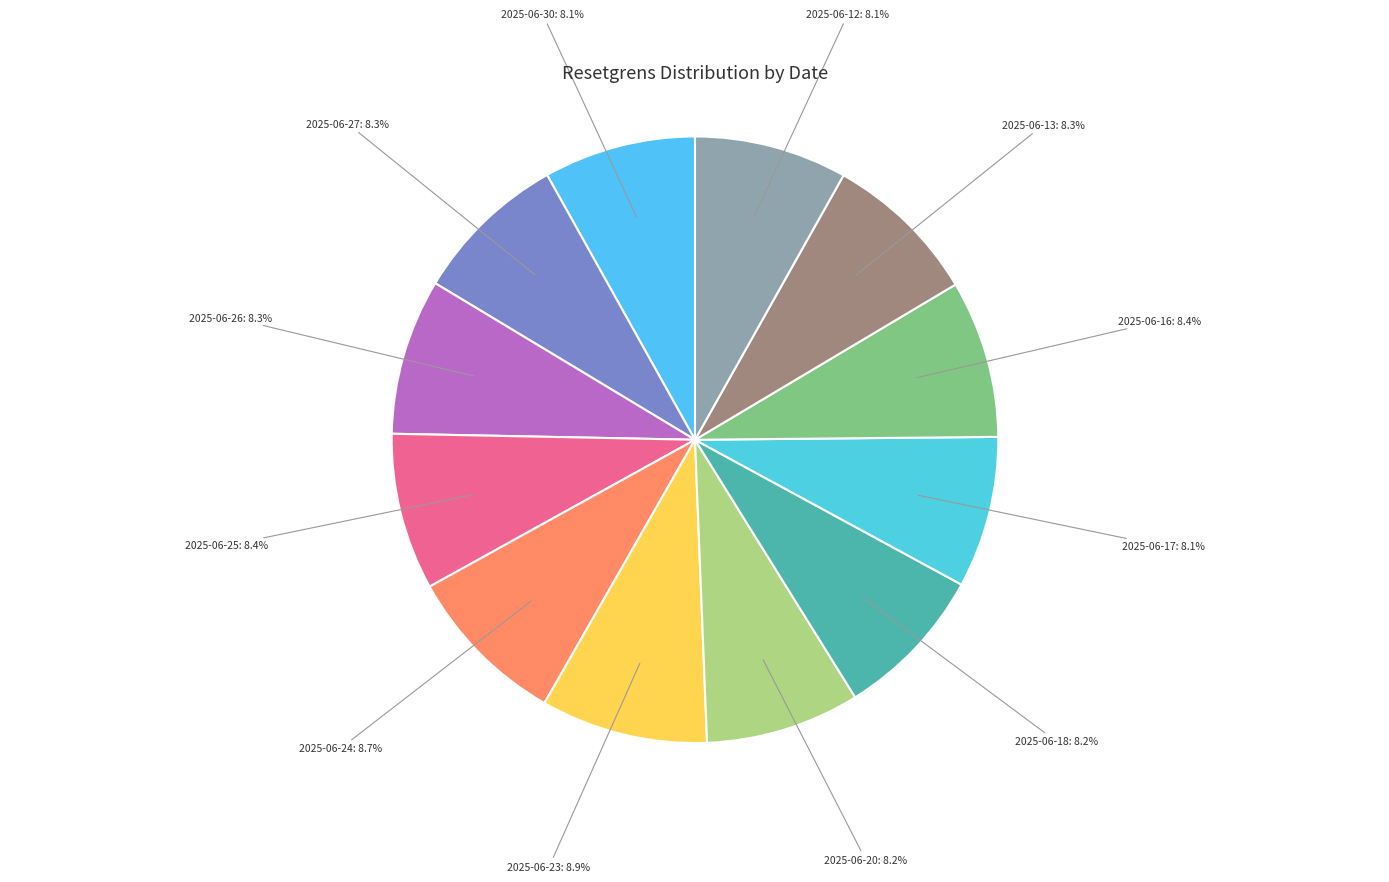

What portion of the pie excludes 2025-06-24: 8.7%?

91.3%